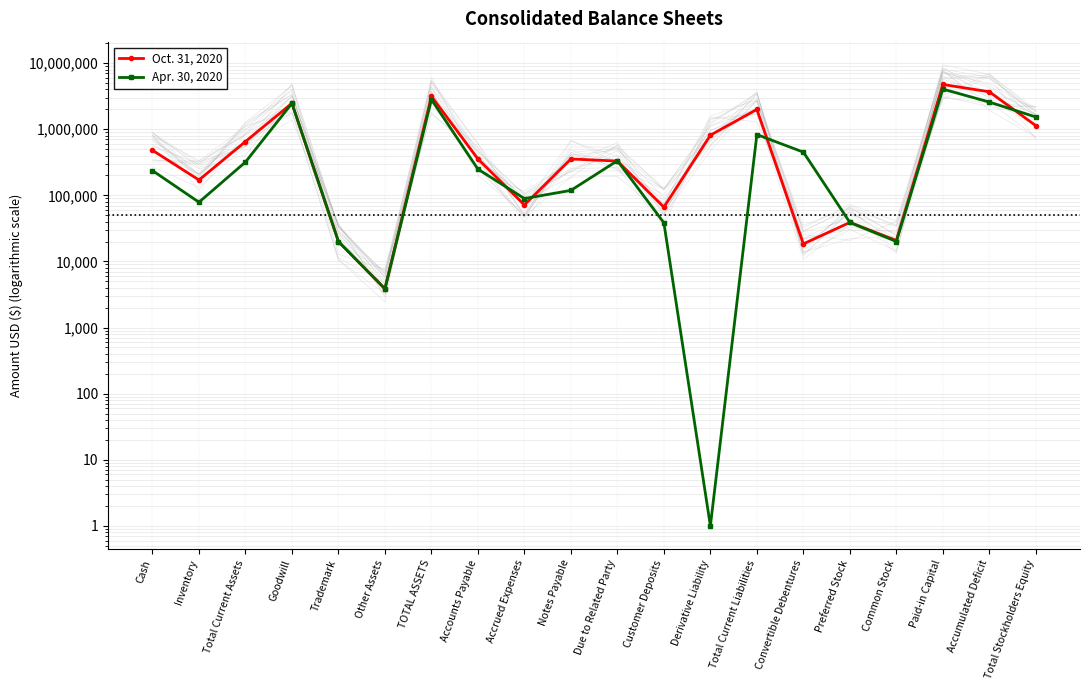

How many distinct data groups are displayed?

2